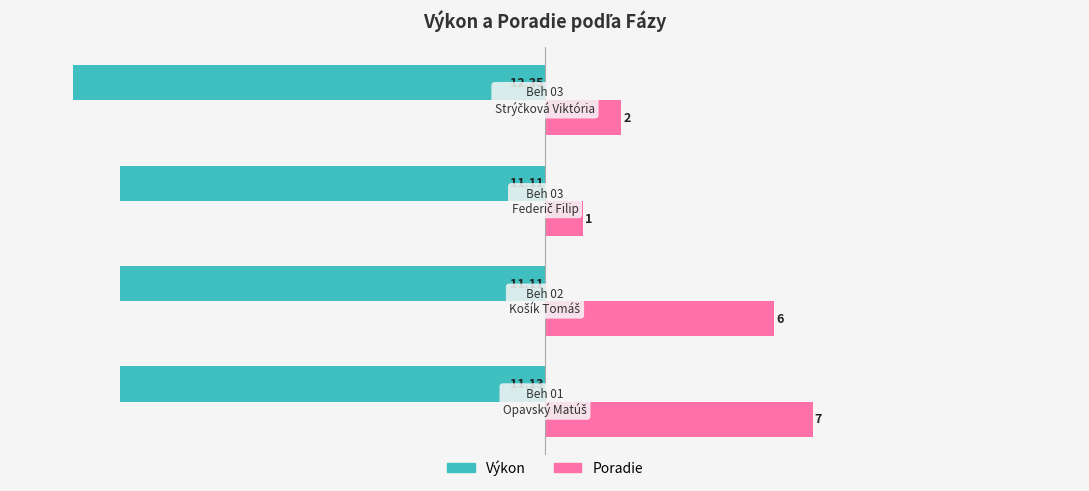

What is the greatest value displayed?

7.0